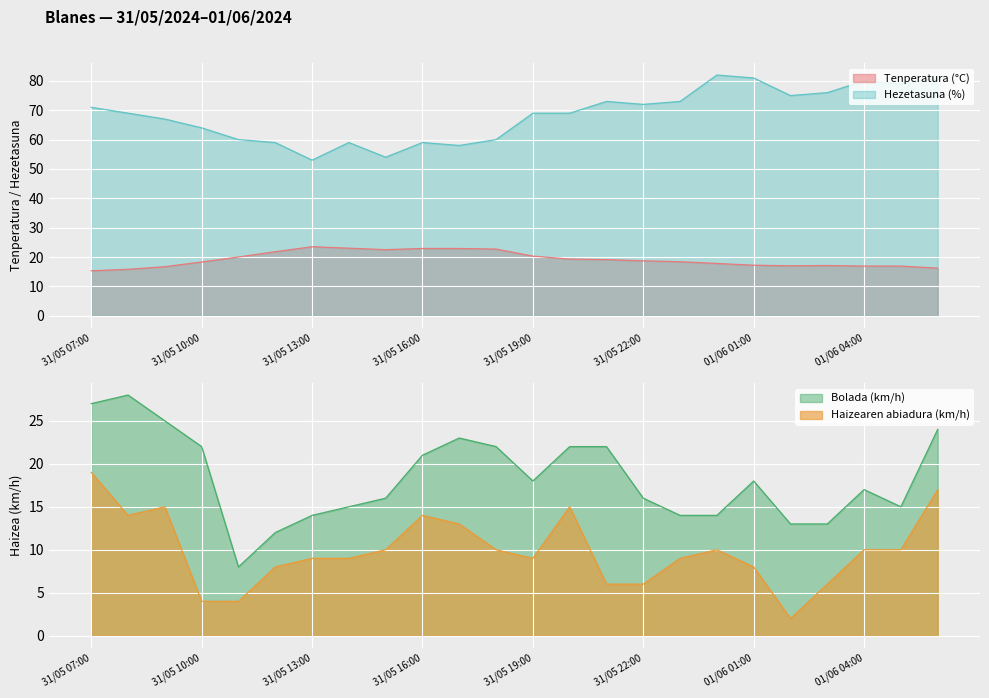

How many data points in Tenperatura (°C) are above 18?

14